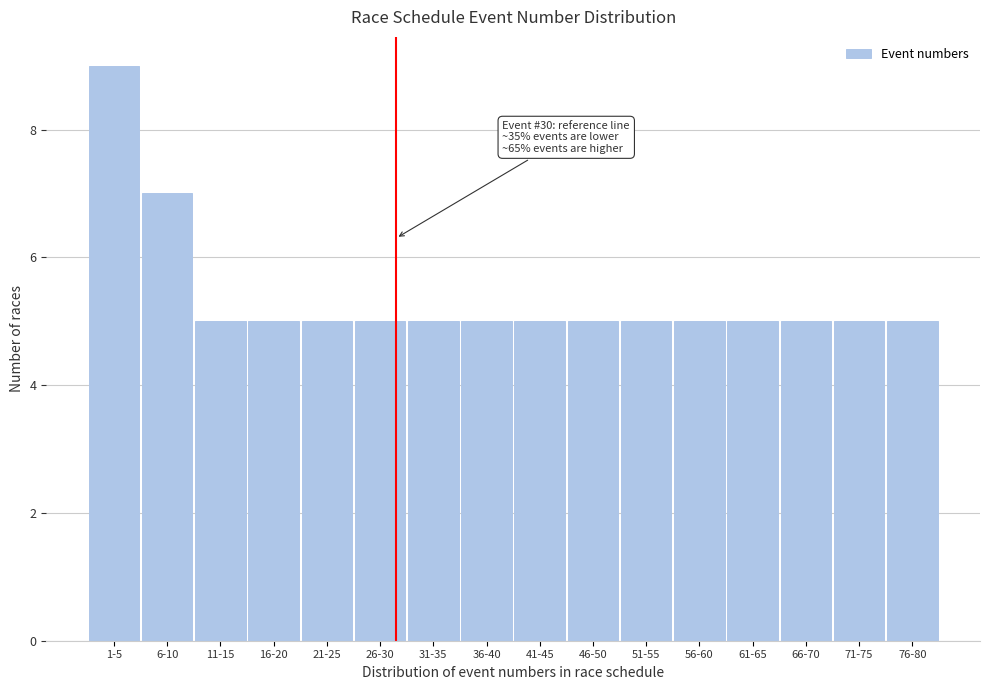

Reading left to right, what are all the values shown in this chart?

1-5=9	6-10=7	11-15=5	16-20=5	21-25=5	26-30=5	31-35=5	36-40=5	41-45=5	46-50=5	51-55=5	56-60=5	61-65=5	66-70=5	71-75=5	76-80=5